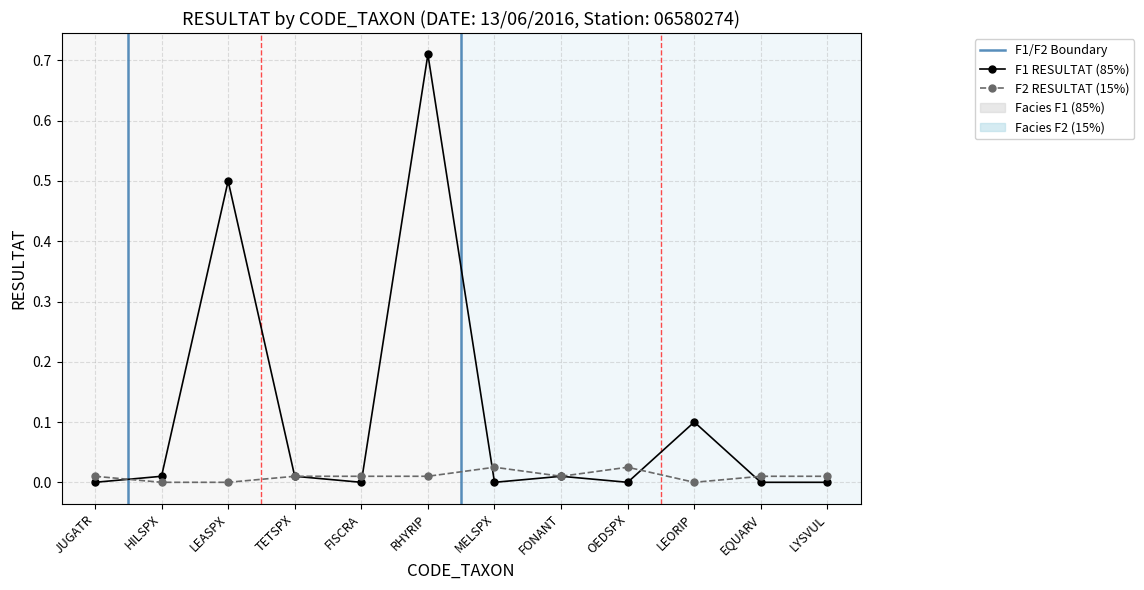

At which category is the sum across all series the highest?

RHYRIP